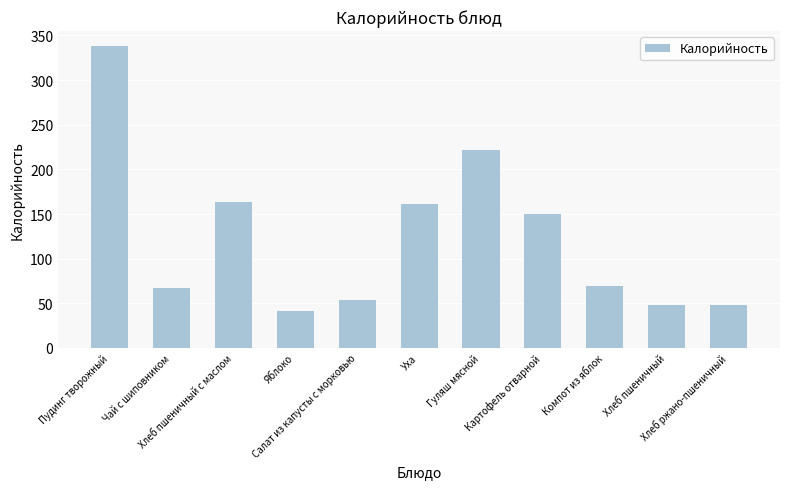

Reading left to right, what are all the values shown in this chart?

Пудинг творожный=338	Чай с шиповником=67	Хлеб пшеничный с маслом=163	Яблоко=41	Салат из капусты с морковью=54	Уха=161	Гуляш мясной=222	Картофель отварной=150	Компот из яблок=69	Хлеб пшеничный=48	Хлеб ржано-пшеничный=48